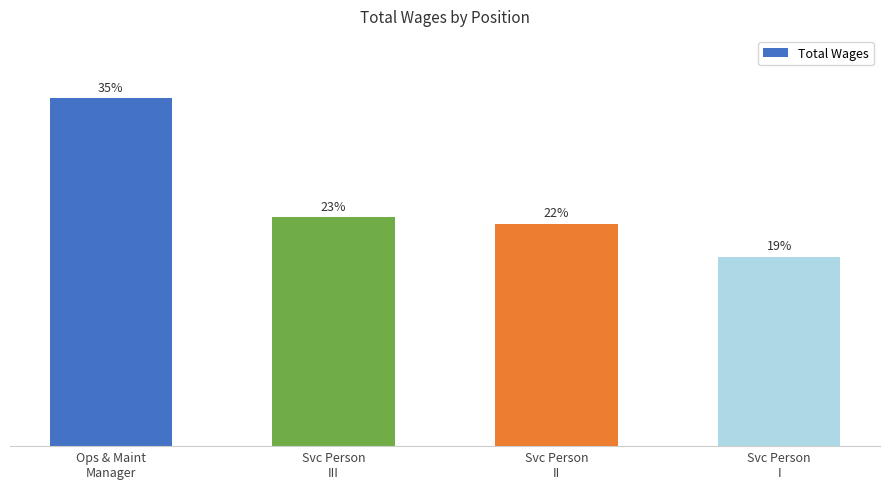

What is the ratio of the value at Svc Person
III to the value at Svc Person
I?

1.2